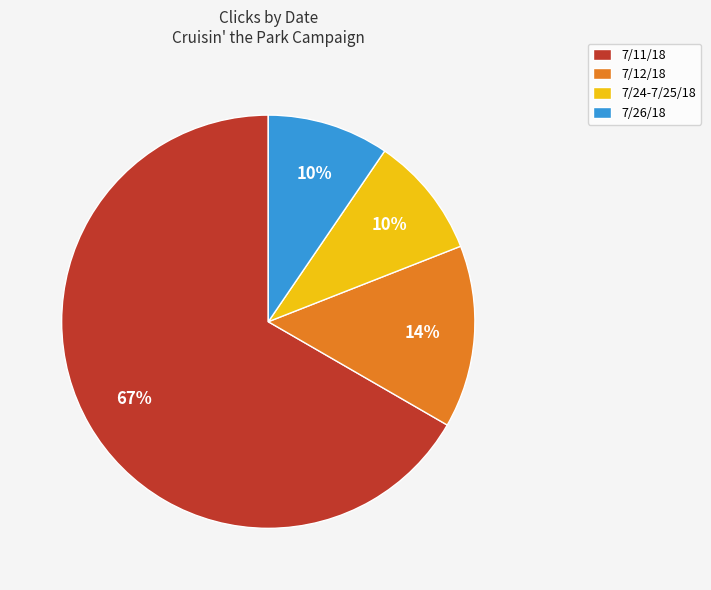

How many slices are in this pie chart?

4